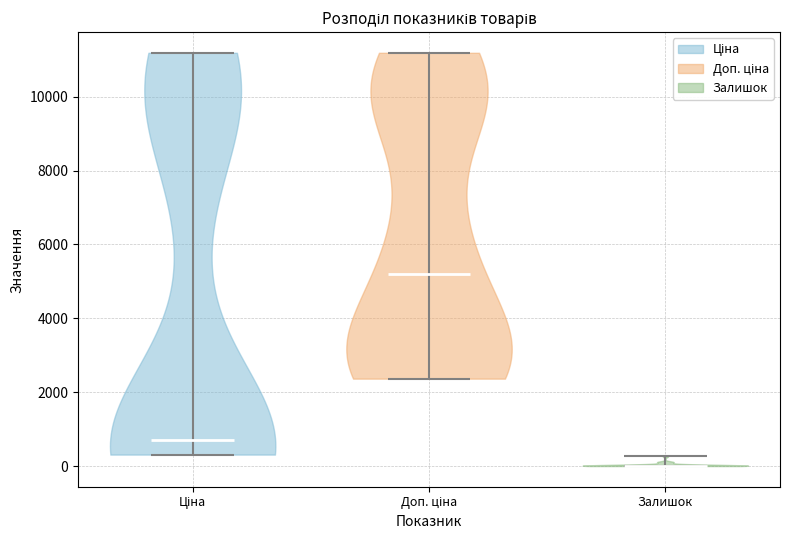

Reading left to right, read every violin against the y-axis: where its median line is, and the lowest and highest points it reaches. The values are not printed on the chart, so give them approximately, as read against the axis.

Ціна: median line 800, lowest point 400, highest point 11200
Доп. ціна: median line 5200, lowest point 2400, highest point 11200
Залишок: median line 0, lowest point 0, highest point 200